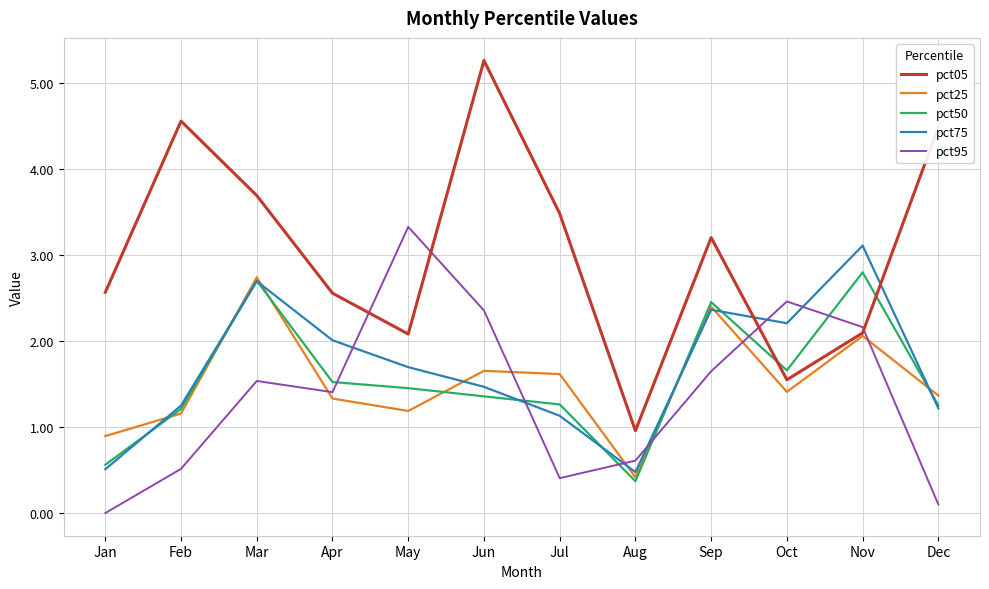

Where is the first local maximum for pct75?

Mar